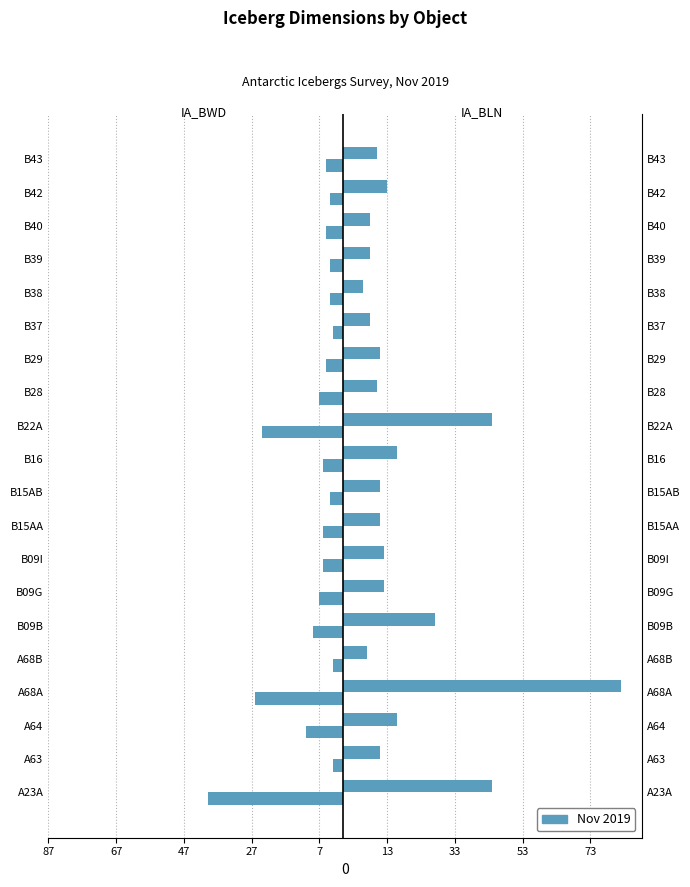

What is the sum of all IA_BLN values?

367